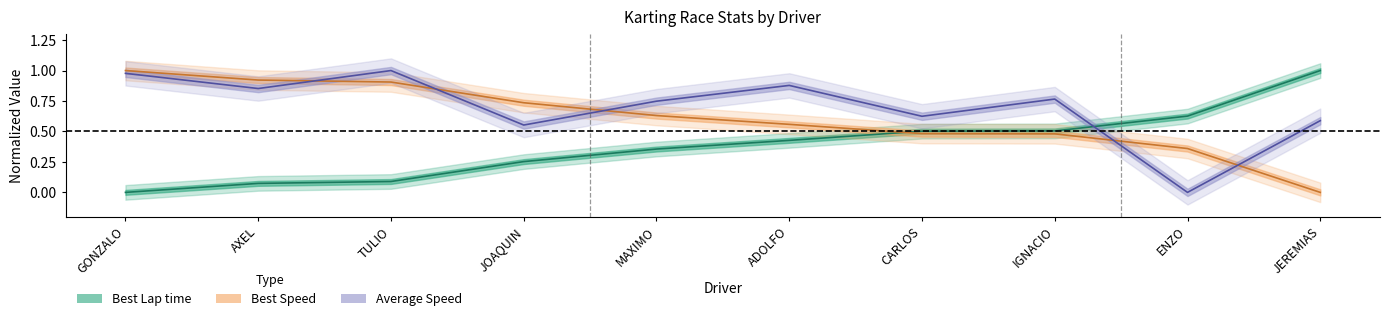

List the series in order of their peak value, highest first.

Average Speed, Best Lap time, Best Speed